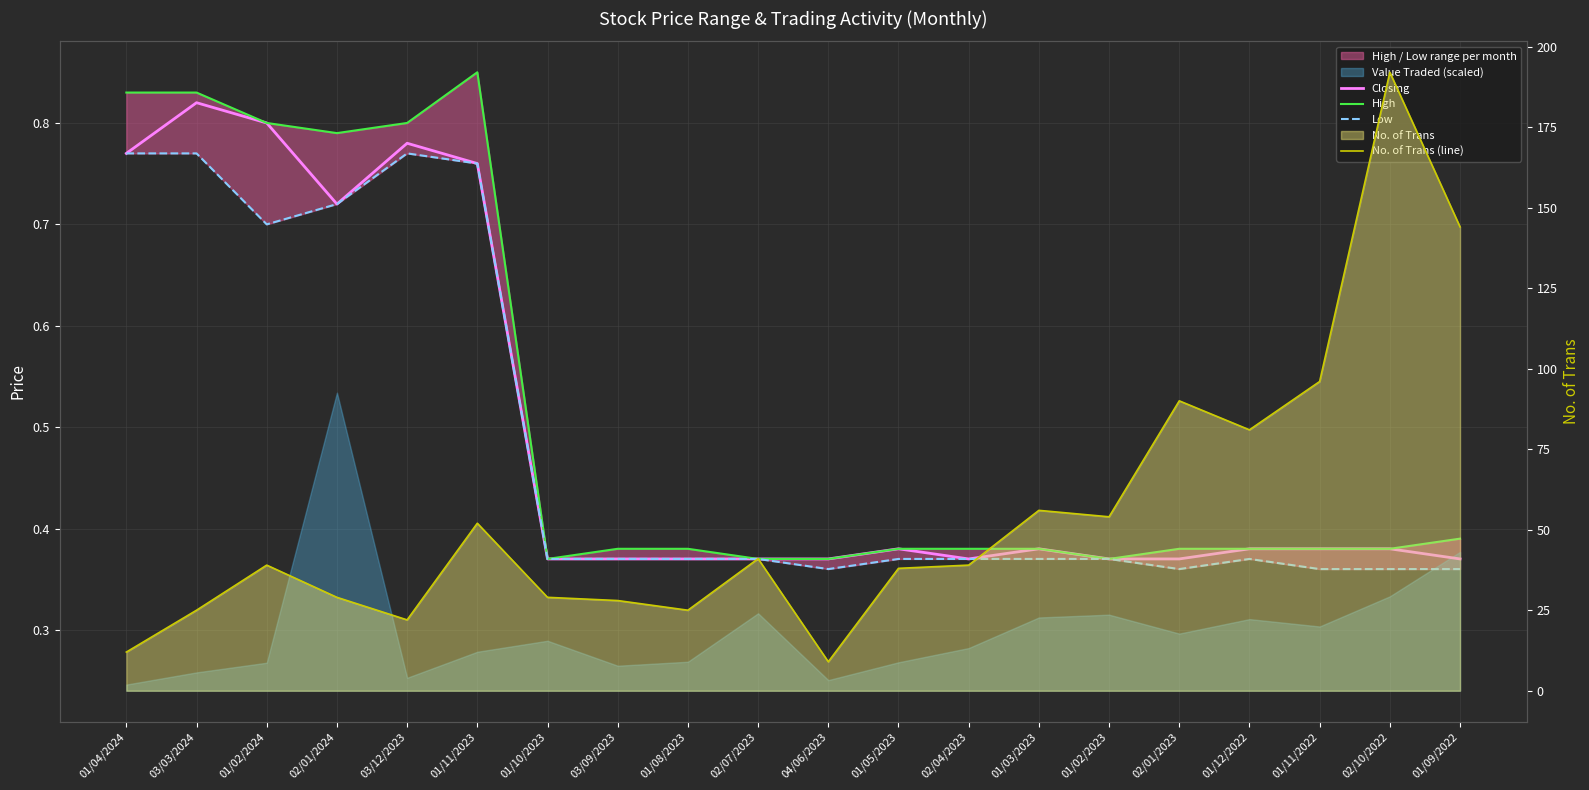

What is the label of the 19th point from the right?

03/03/2024